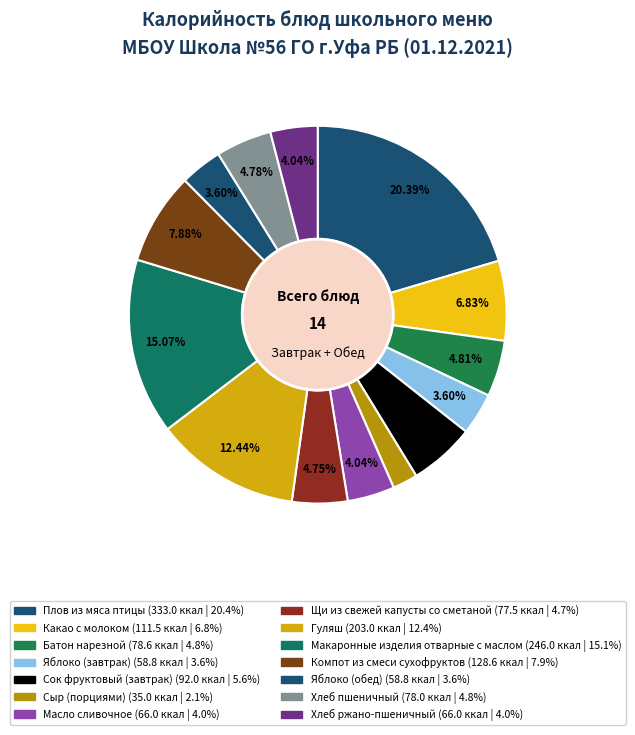

How many segments does this pie chart have?

14